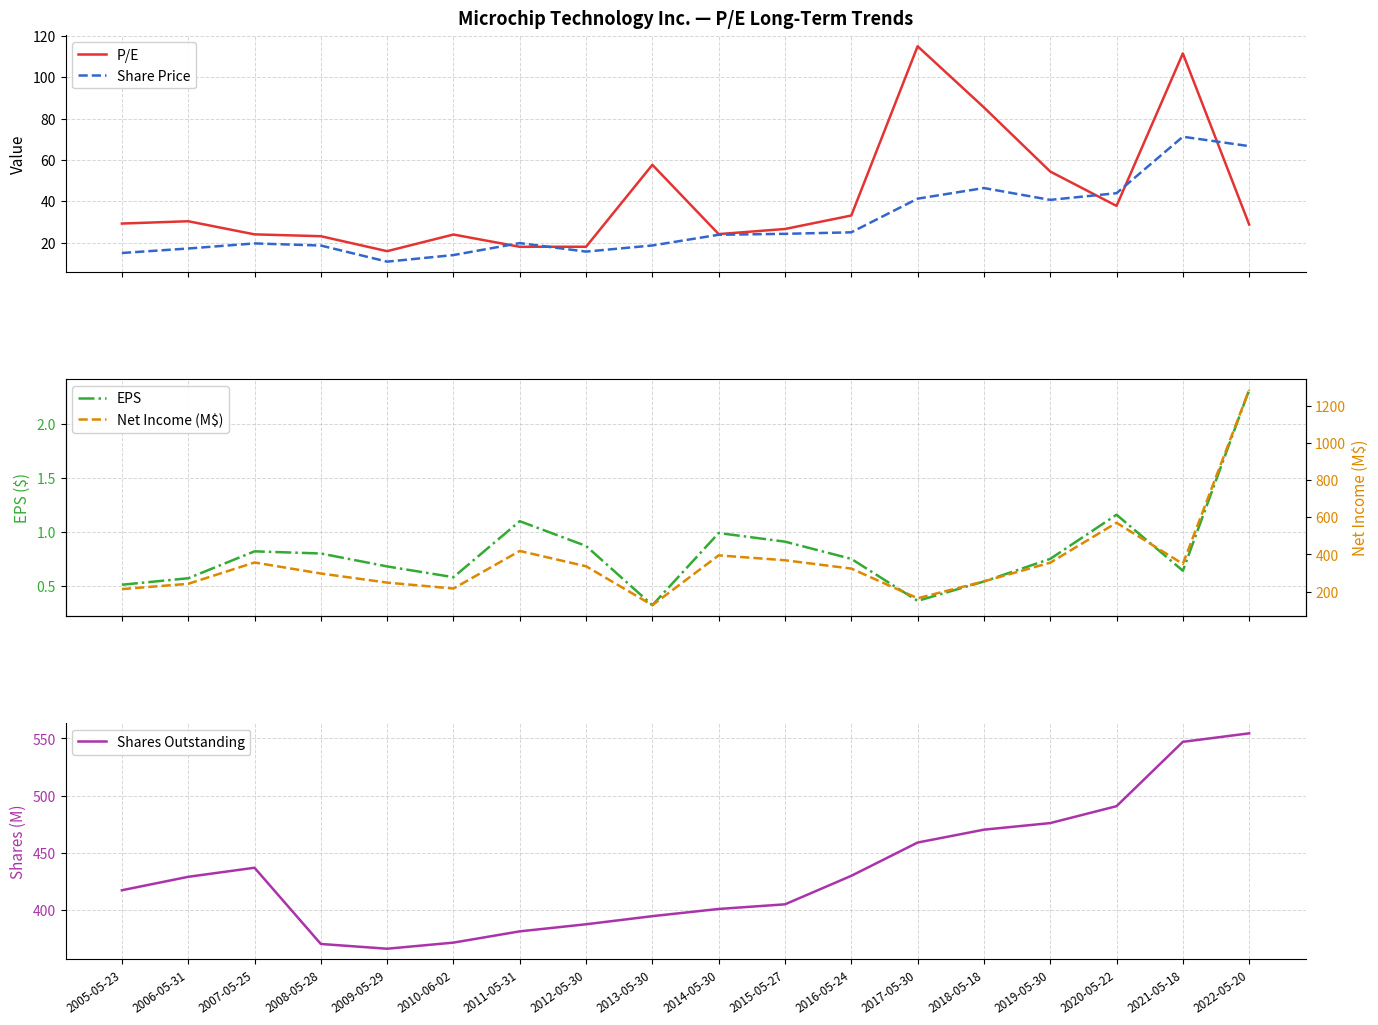

What is the difference between the Net Income (M$) values at 2006-05-31 and 2017-05-30?

77.7